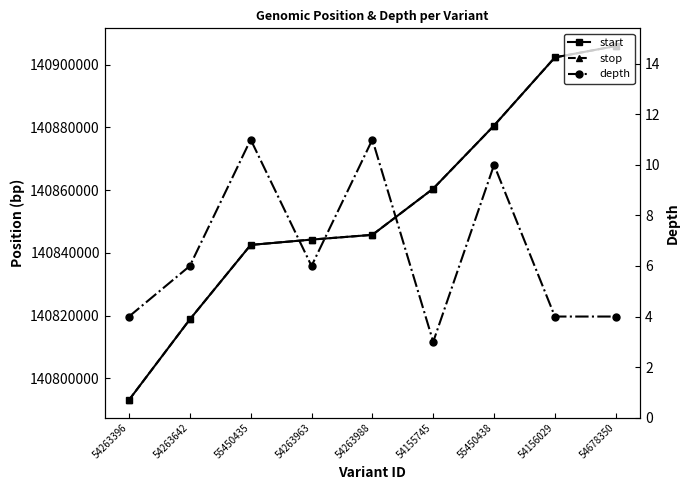

What is the smallest value displayed?

3